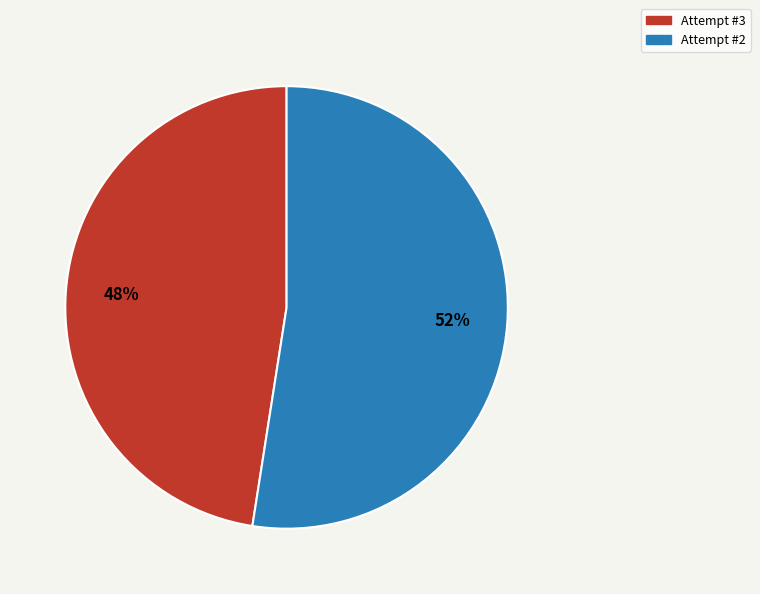

Is there a majority slice in this chart?

Yes